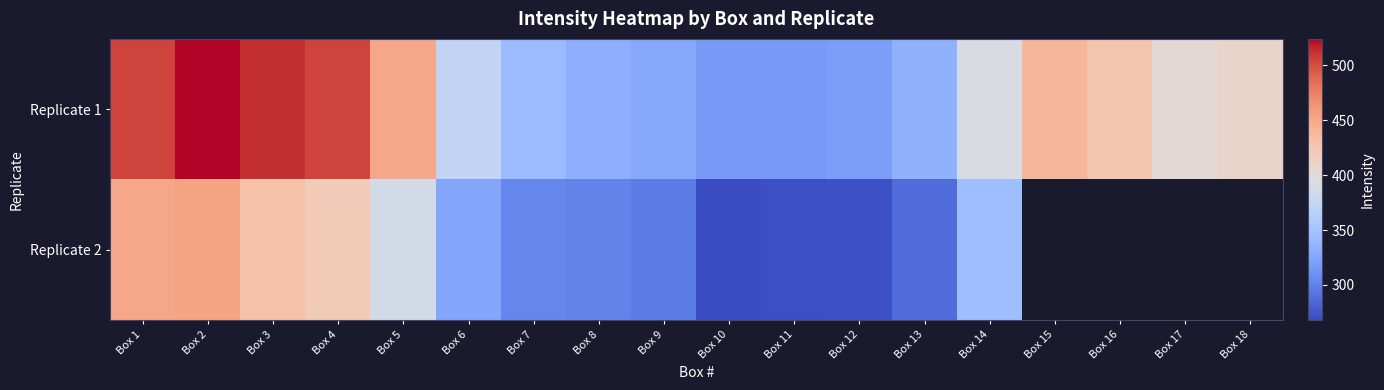

What is the maximum value for Replicate 1?

524.0